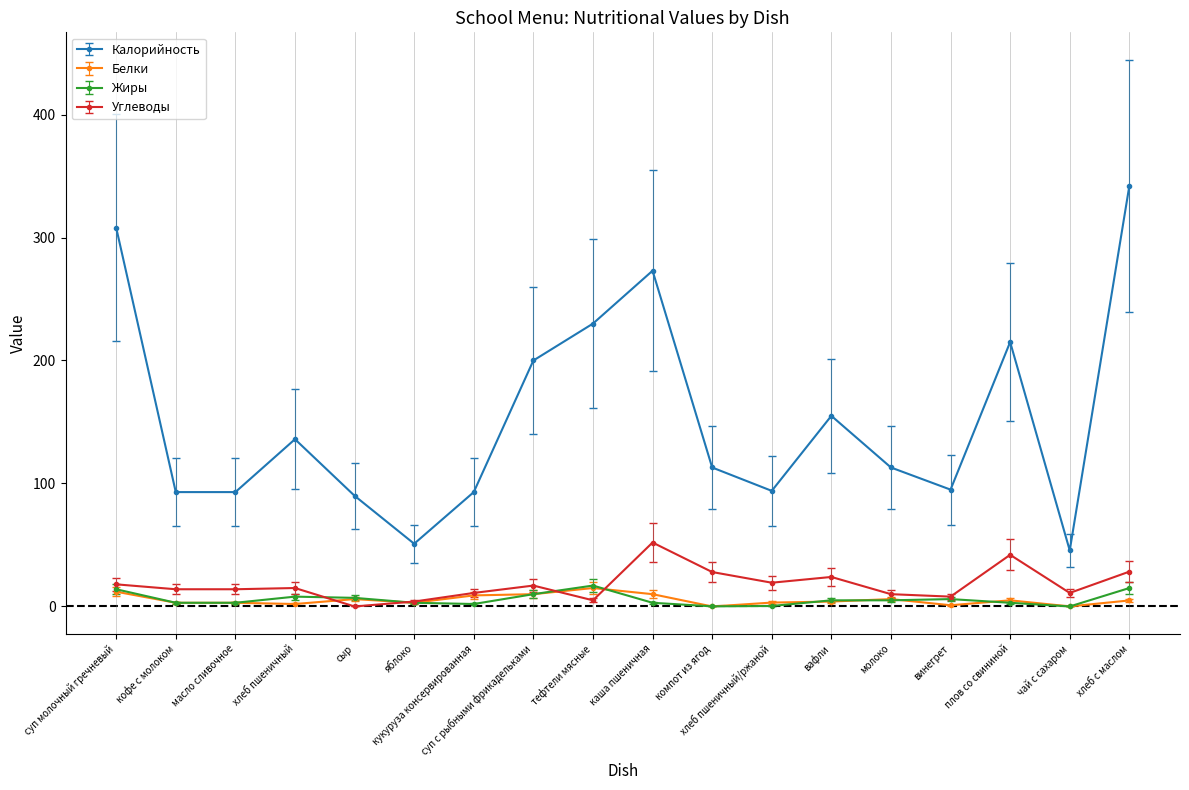

Which series has the largest total across all categories?

Калорийность